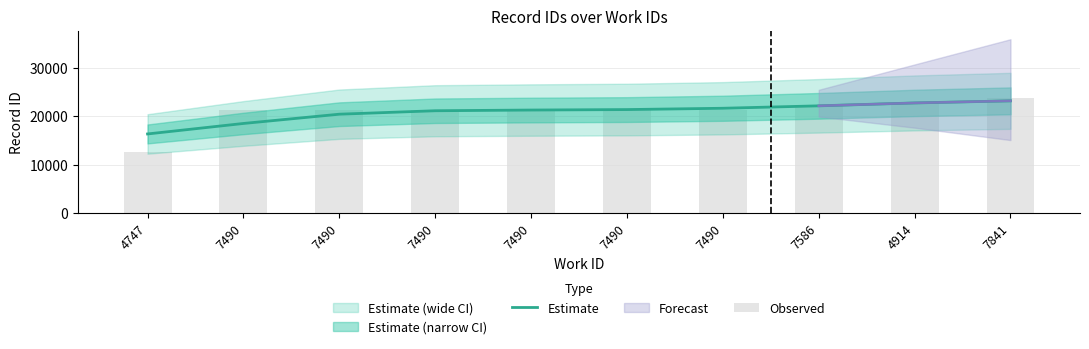

Is it true that Estimate equals 8434.7 at 7490?

False